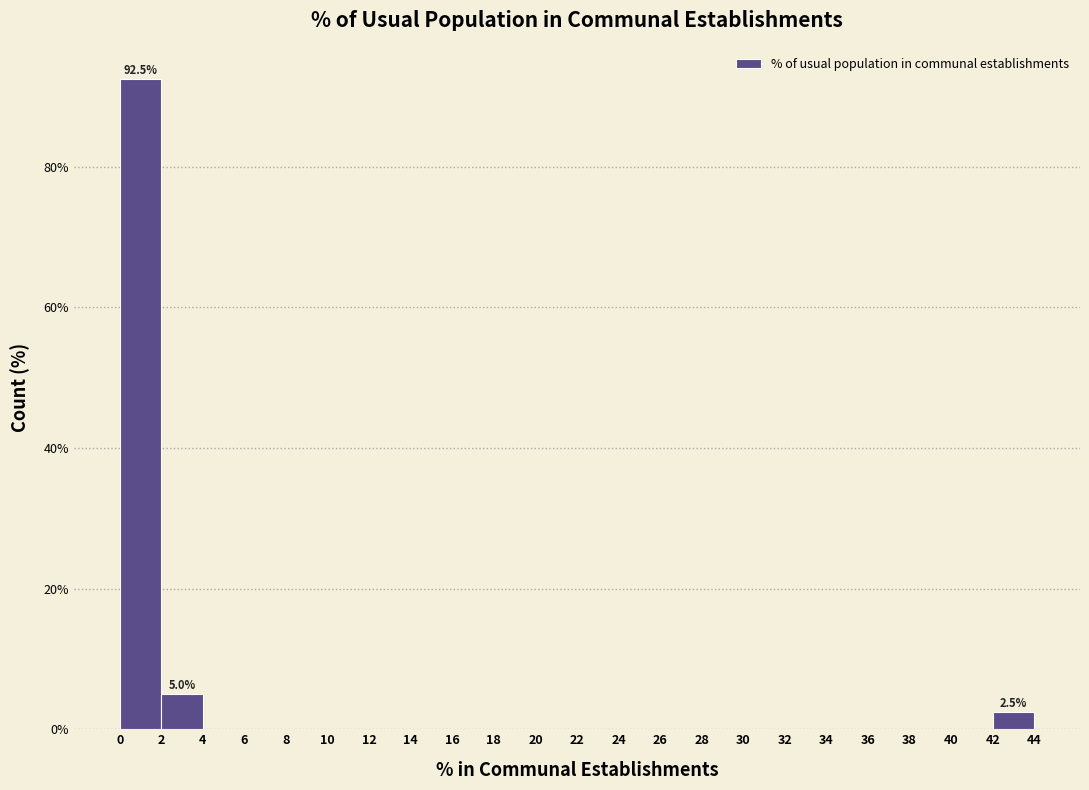

Which range on the x-axis has the tallest bar?

0 to 2